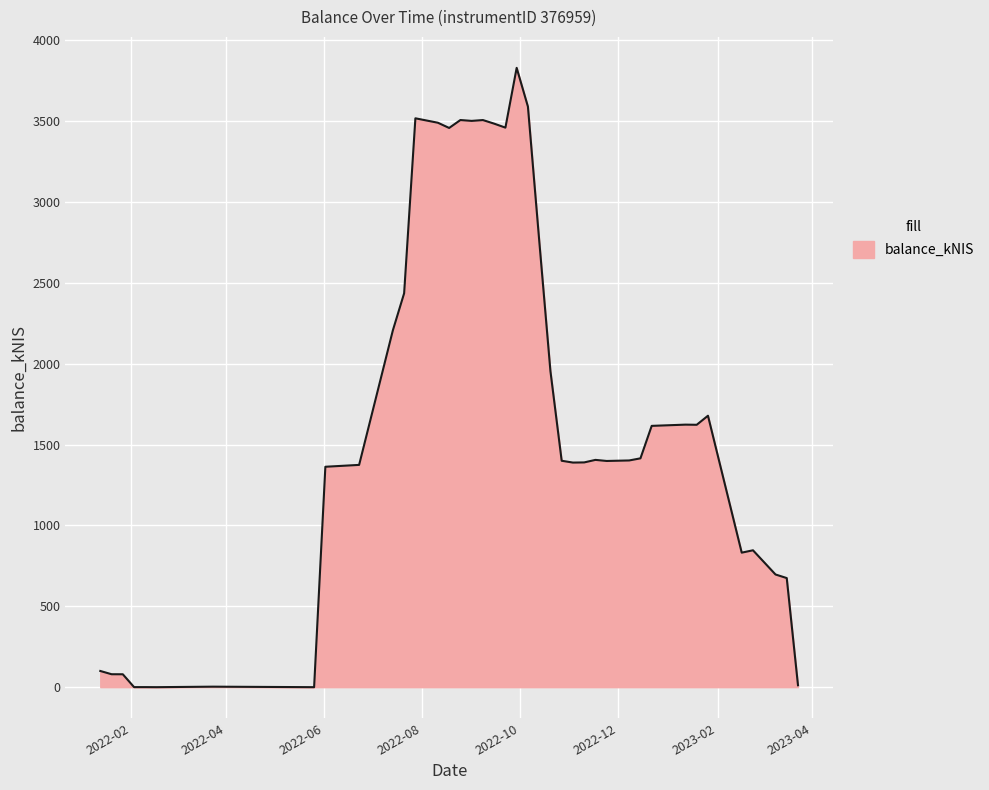

What is the difference between the maximum and minimum values?

3828.6